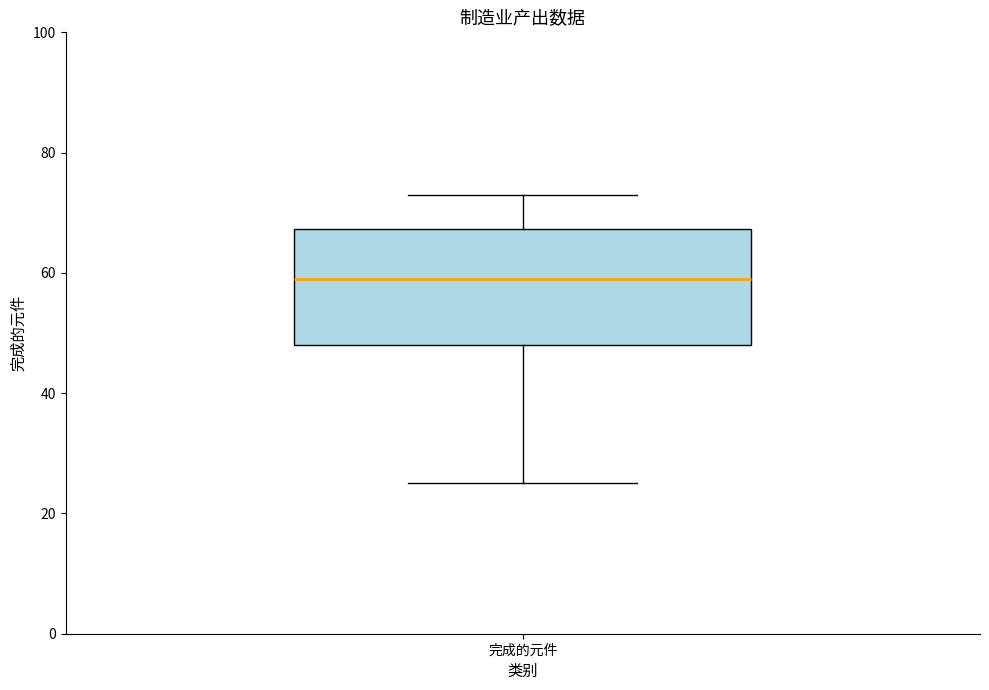

Where is the upper edge of the box for 完成的元件 on the y-axis? The values are not printed on the chart, so give them approximately, as read against the axis.

68